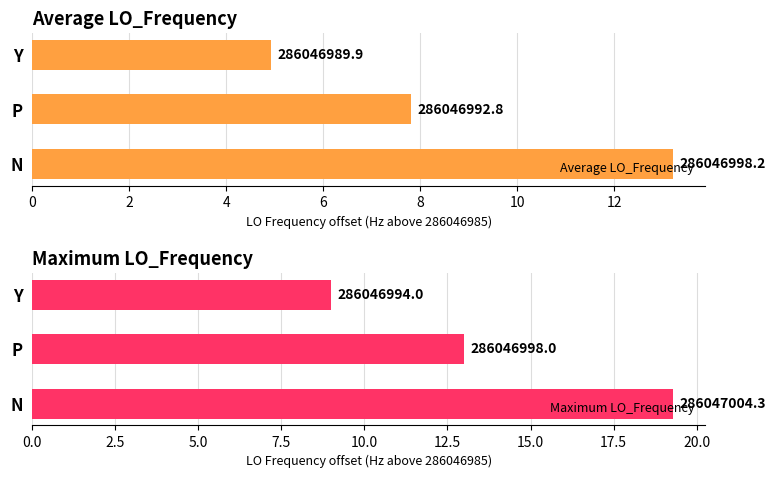

What is the difference between the maximum and minimum values in the Average LO_Frequency series?

8.3